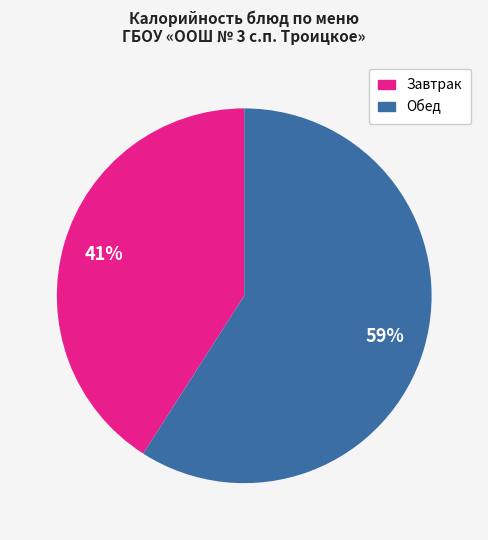

To the nearest percent, what is the difference between the largest and smallest slice percentages?

18%